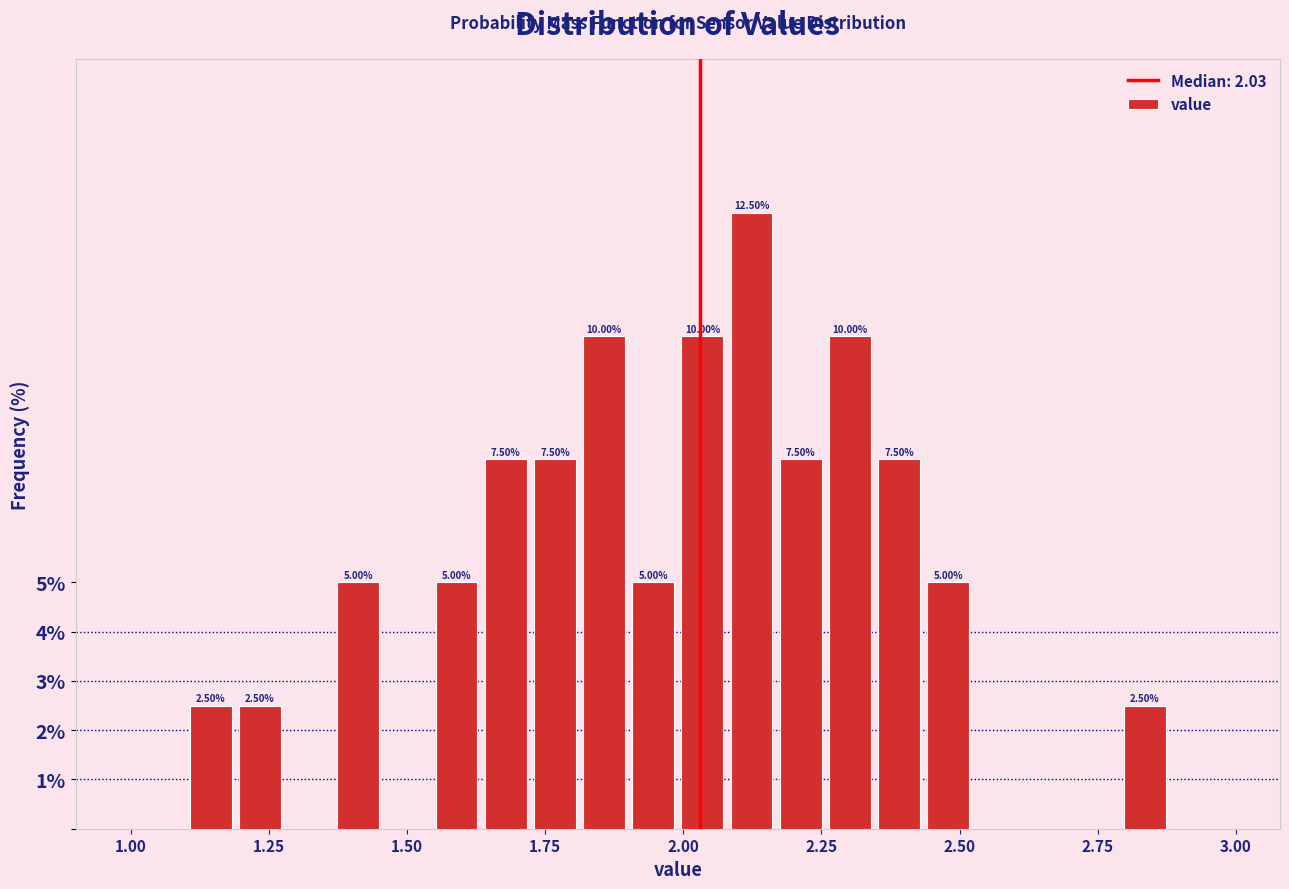

Around what value on the x-axis is the tallest bar? Give the approximate position of its centre, as read against the axis.

2.10